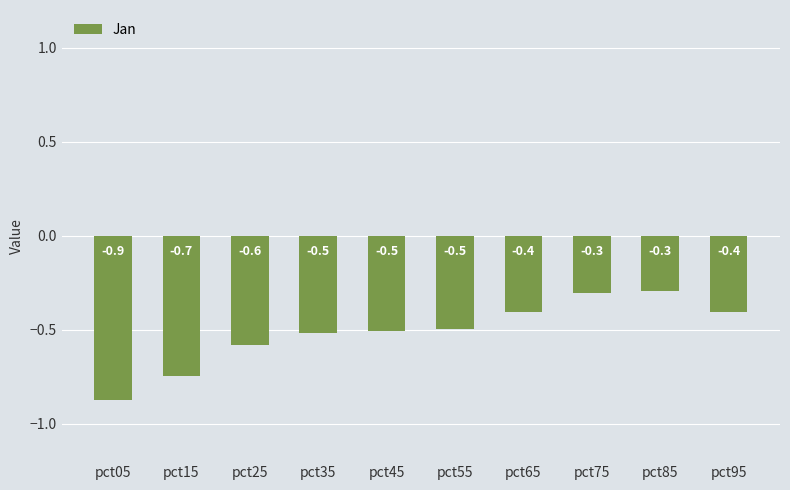

What is the smallest value displayed?

-0.9